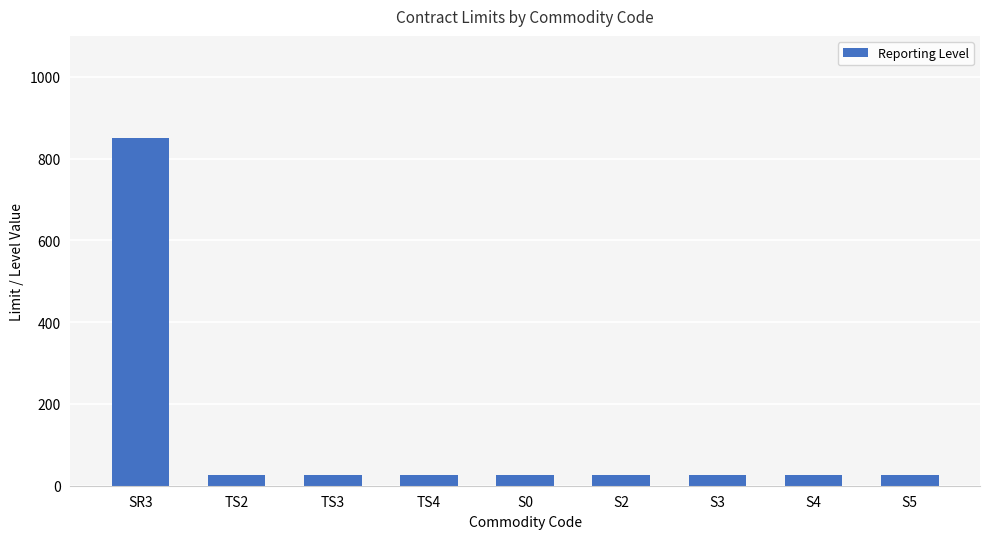

What is the average value?

117